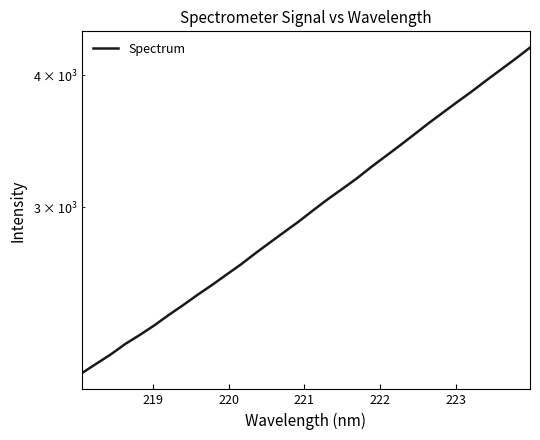

Reading left to right, what are all the values shown in this chart?

2090.4	2133.8	2177.6	2227.6	2271.7	2319.3	2372.6	2424.3	2479.5	2533.2	2591.0	2649.5	2714.5	2778.6	2843.4	2909.1	2981.3	3053.2	3122.4	3194.2	3274.7	3352.9	3433.2	3517.6	3604.8	3690.0	3777.0	3864.0	3957.8	4051.1	4146.5	4248.1